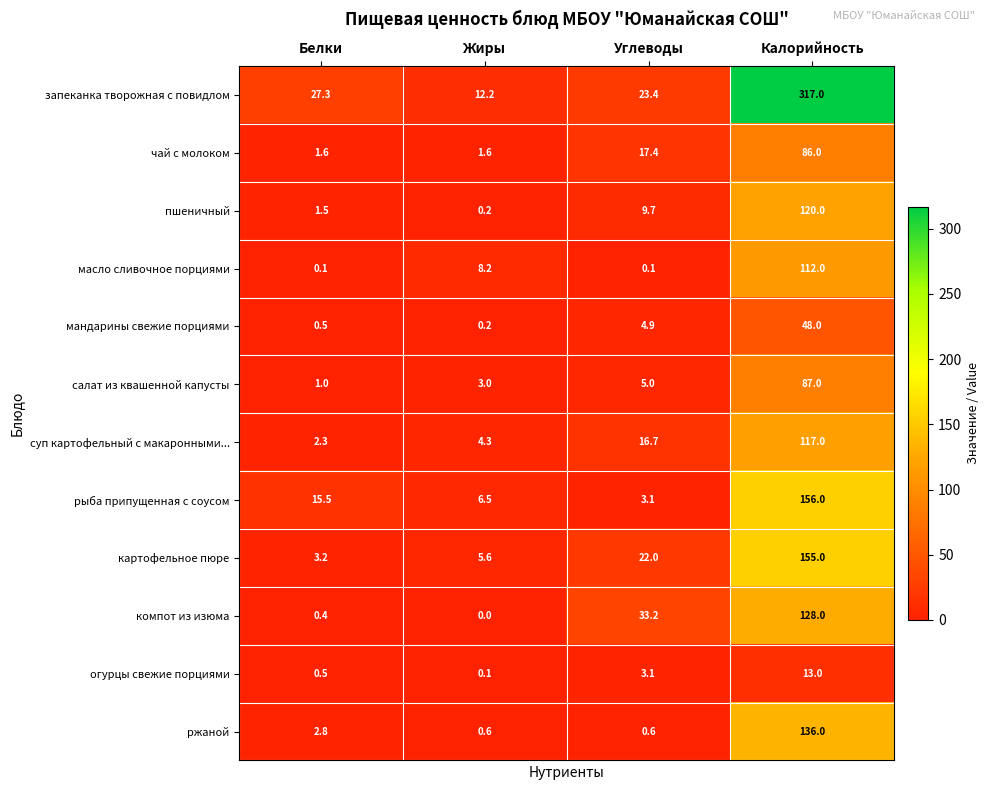

At which label does ржаной first exceed 2?

Белки